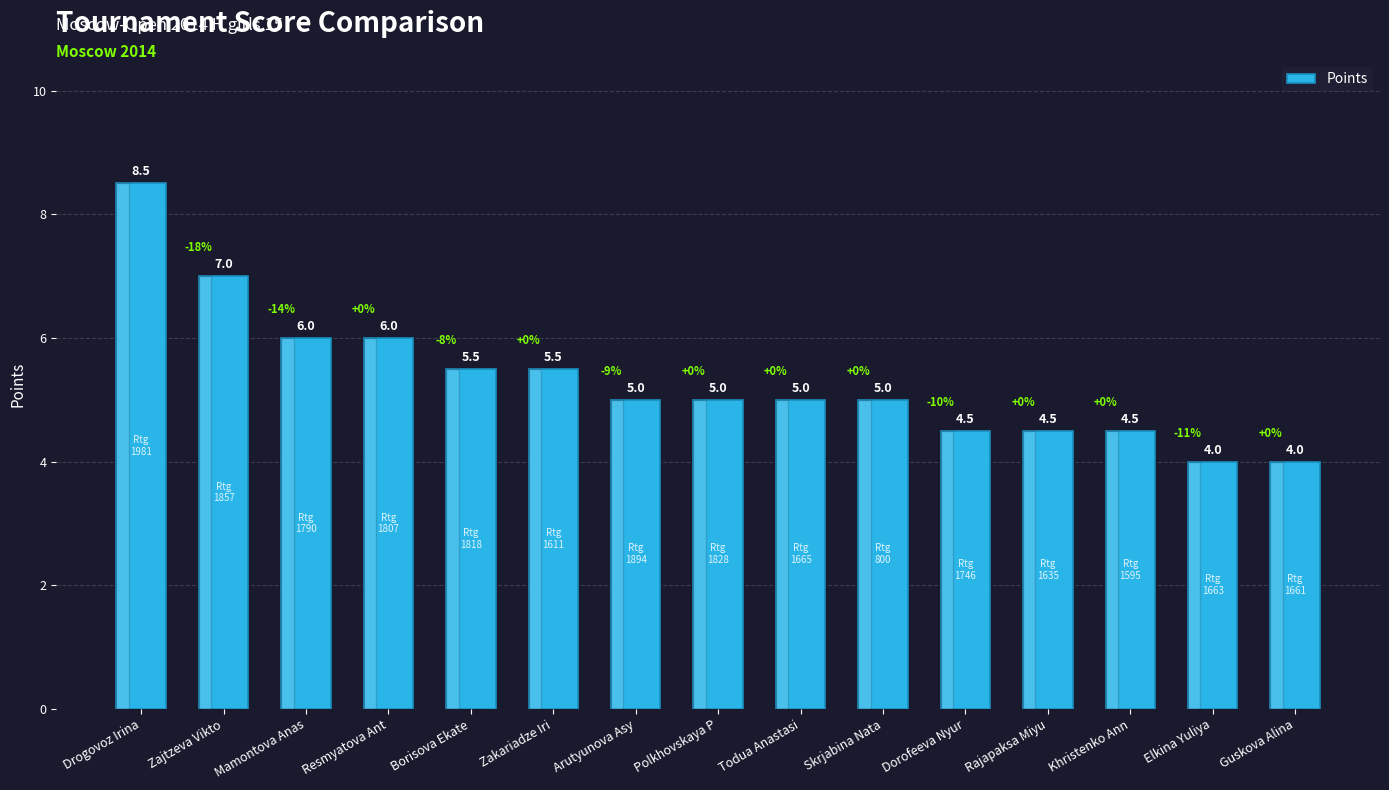

The value at Zakariadze Iri is 7.7. True or false?

False